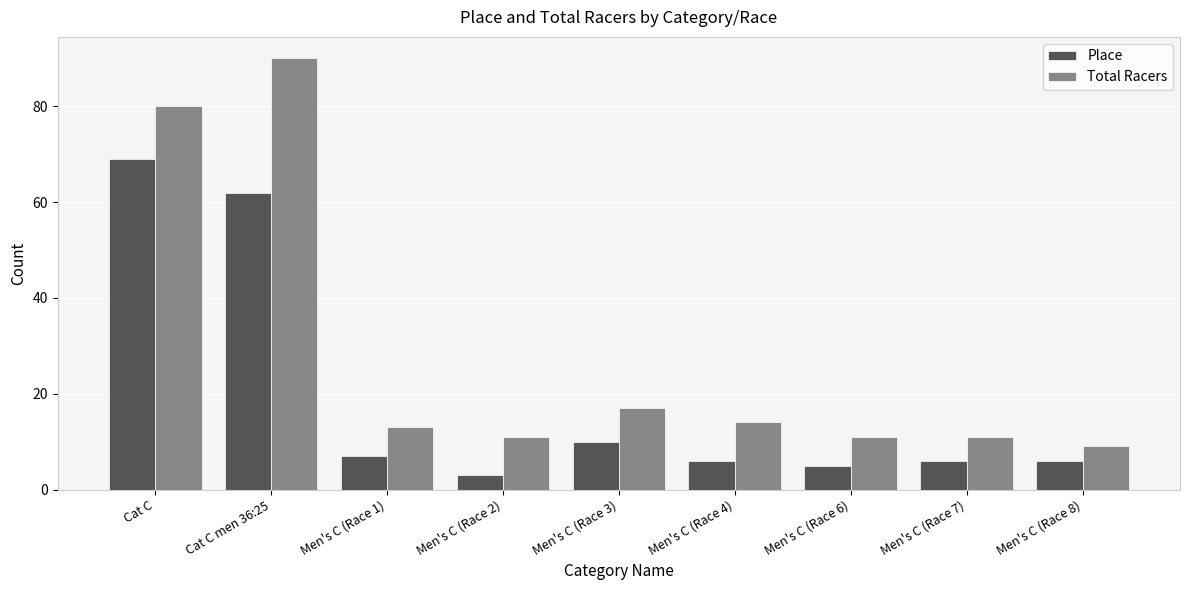

At which category is the sum across all series the highest?

Cat C men 36:25